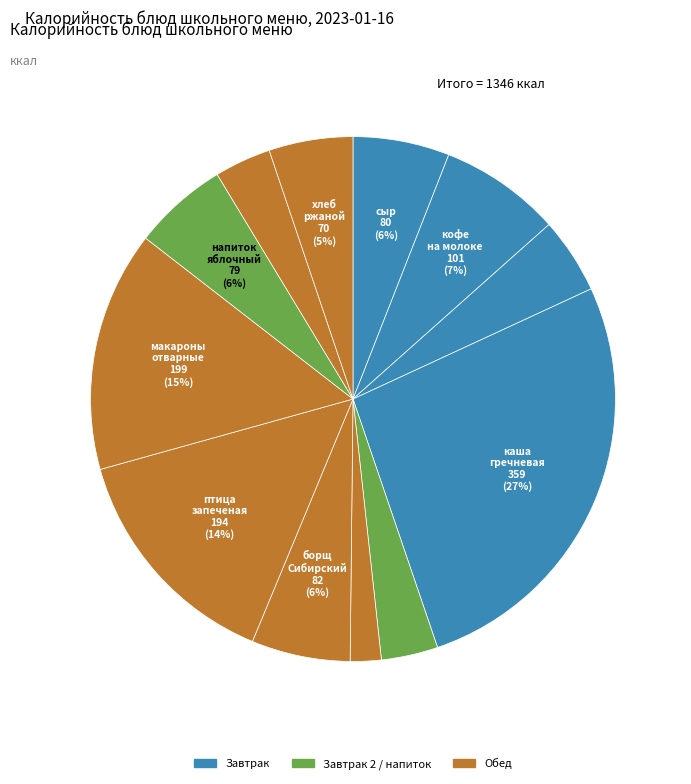

How many slices are in this pie chart?

12